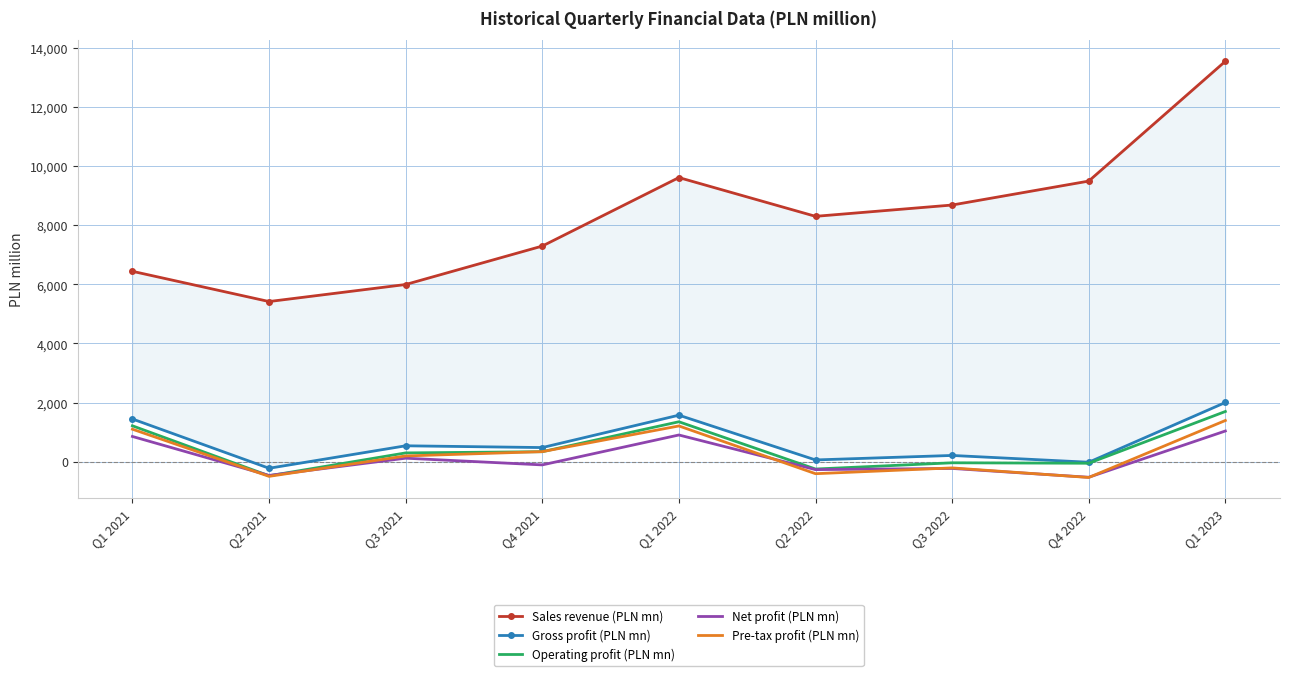

What is the difference between the second highest and minimum values in the Net profit (PLN mn) series?

1432